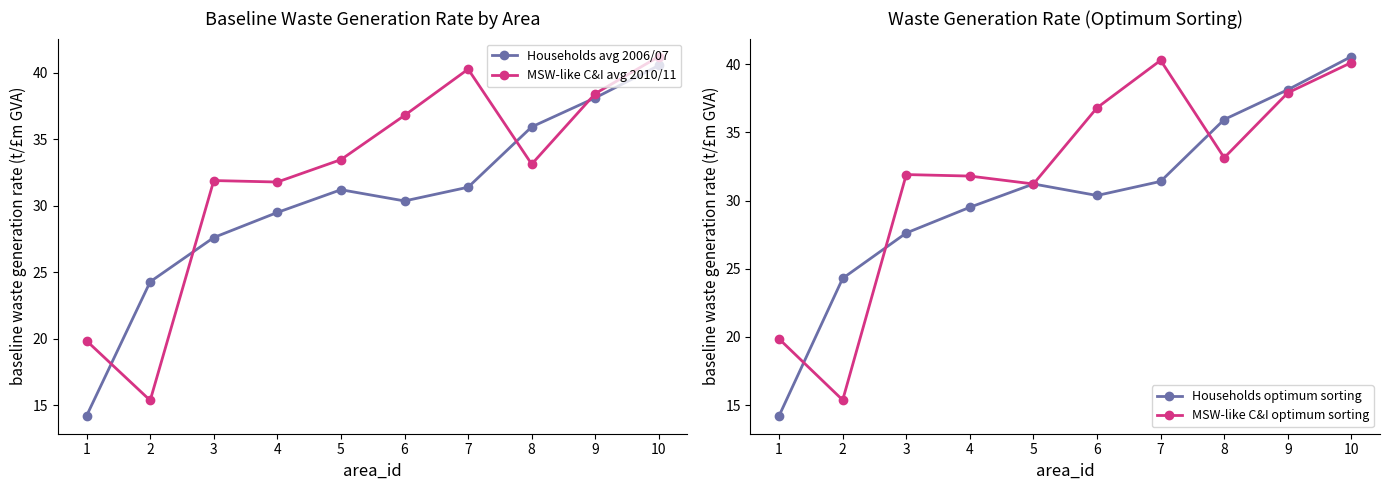

How many data points in MSW-like C&I avg 2010/11 are less than 33?

4